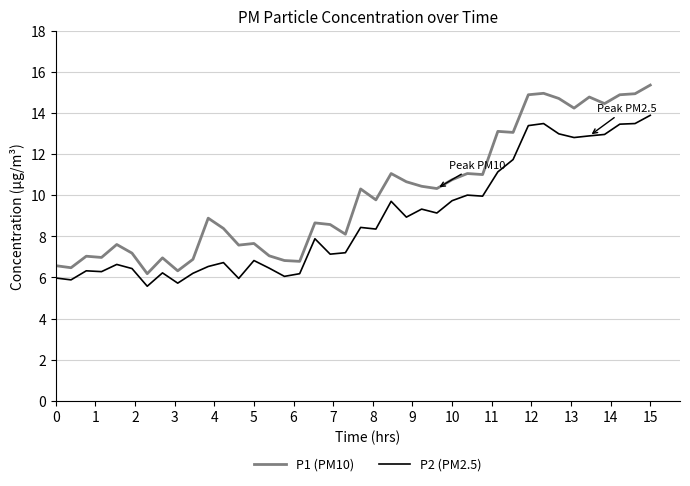

Rank the series by their maximum value, from lowest to highest.

P2 (PM2.5), P1 (PM10)